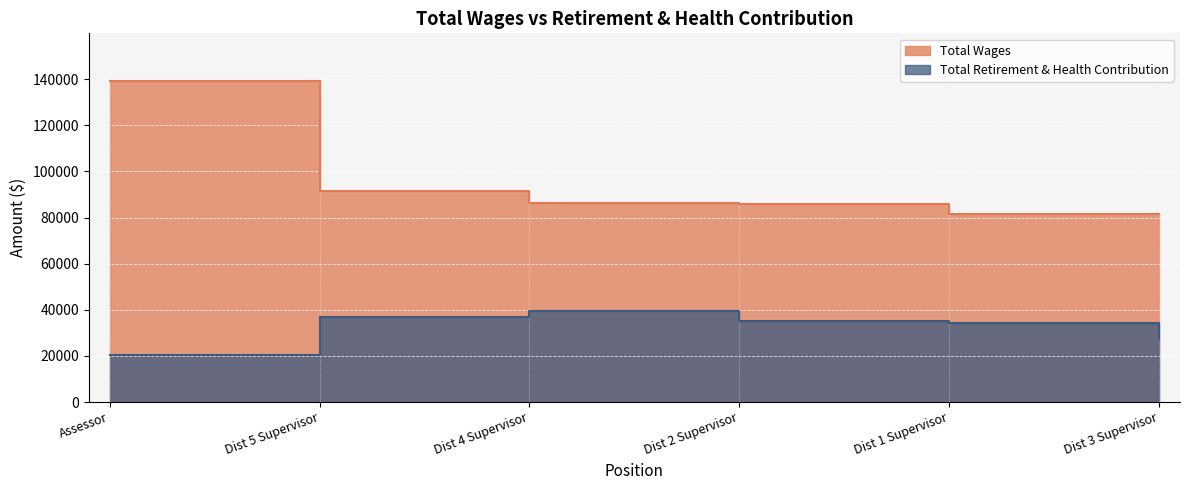

What is the label of the 5th point from the right?

Dist 5 Supervisor